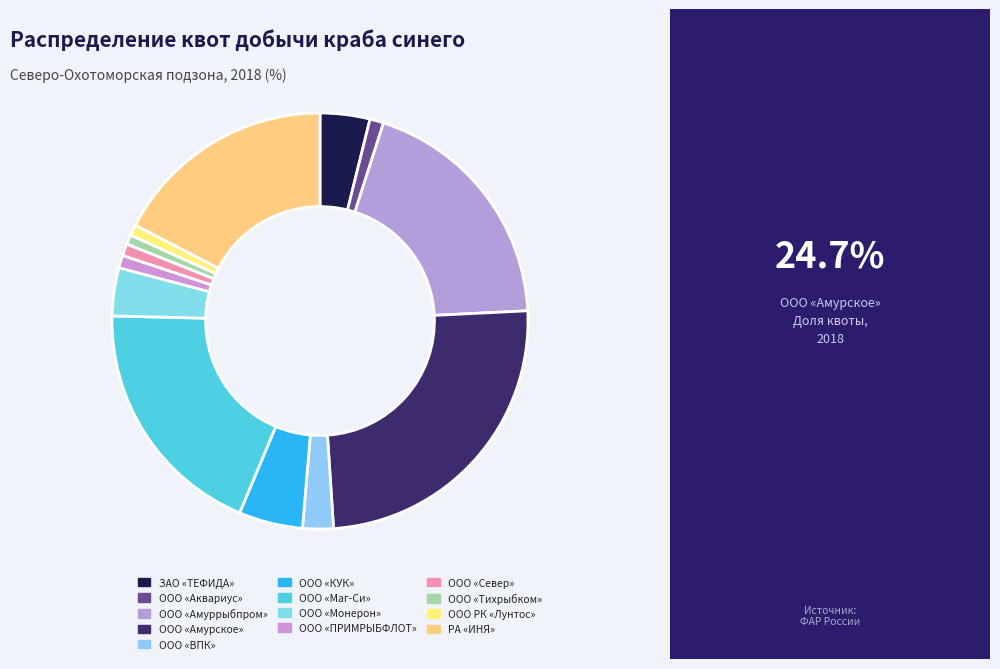

How many segments does this pie chart have?

13